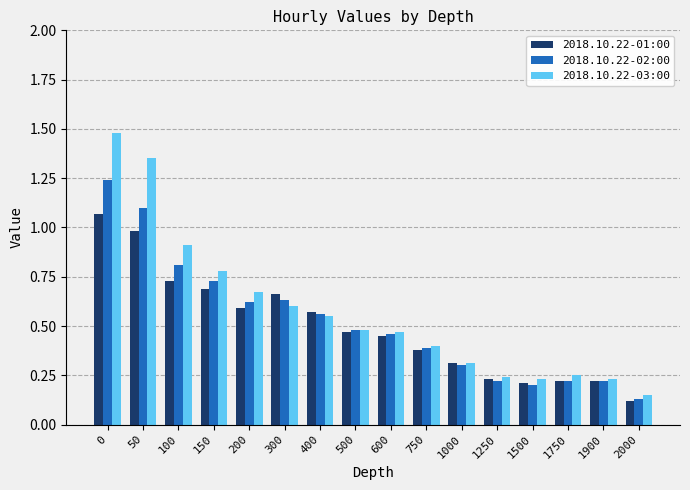

How many bars are there in each group?

3